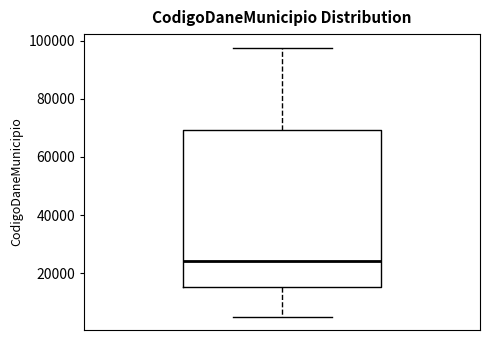

Read this box plot against the y-axis: the position of the median line, the range covered by the box, and the ends of both whiskers. The values are not printed on the chart, so give them approximately, as read against the axis.

median 24000, box 16000 to 70000, whiskers 6000 to 98000